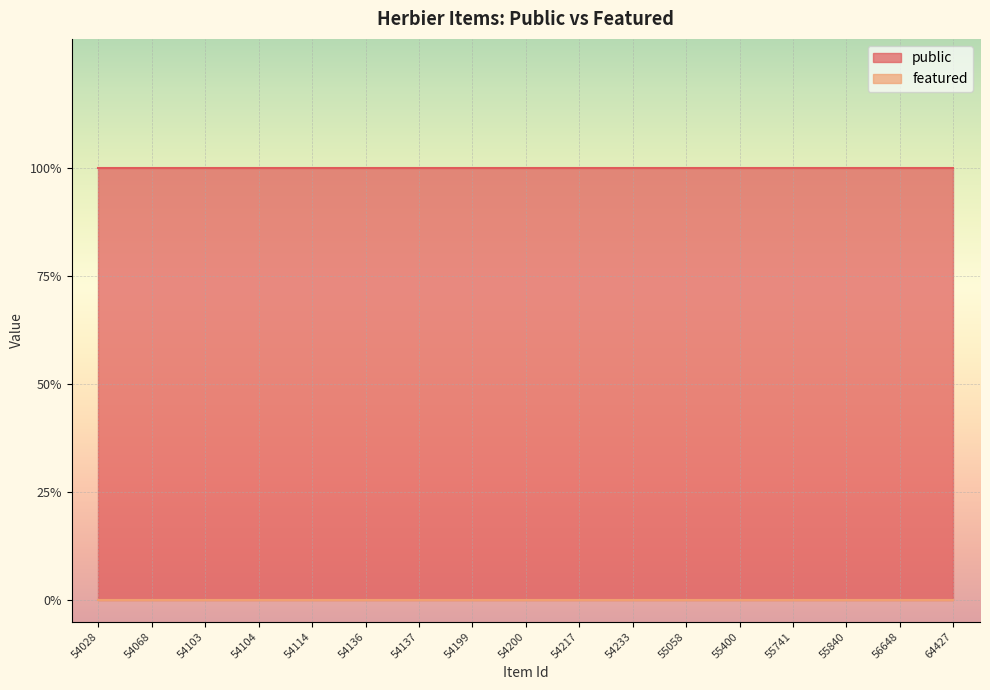

How many categories are shown in the chart?

17